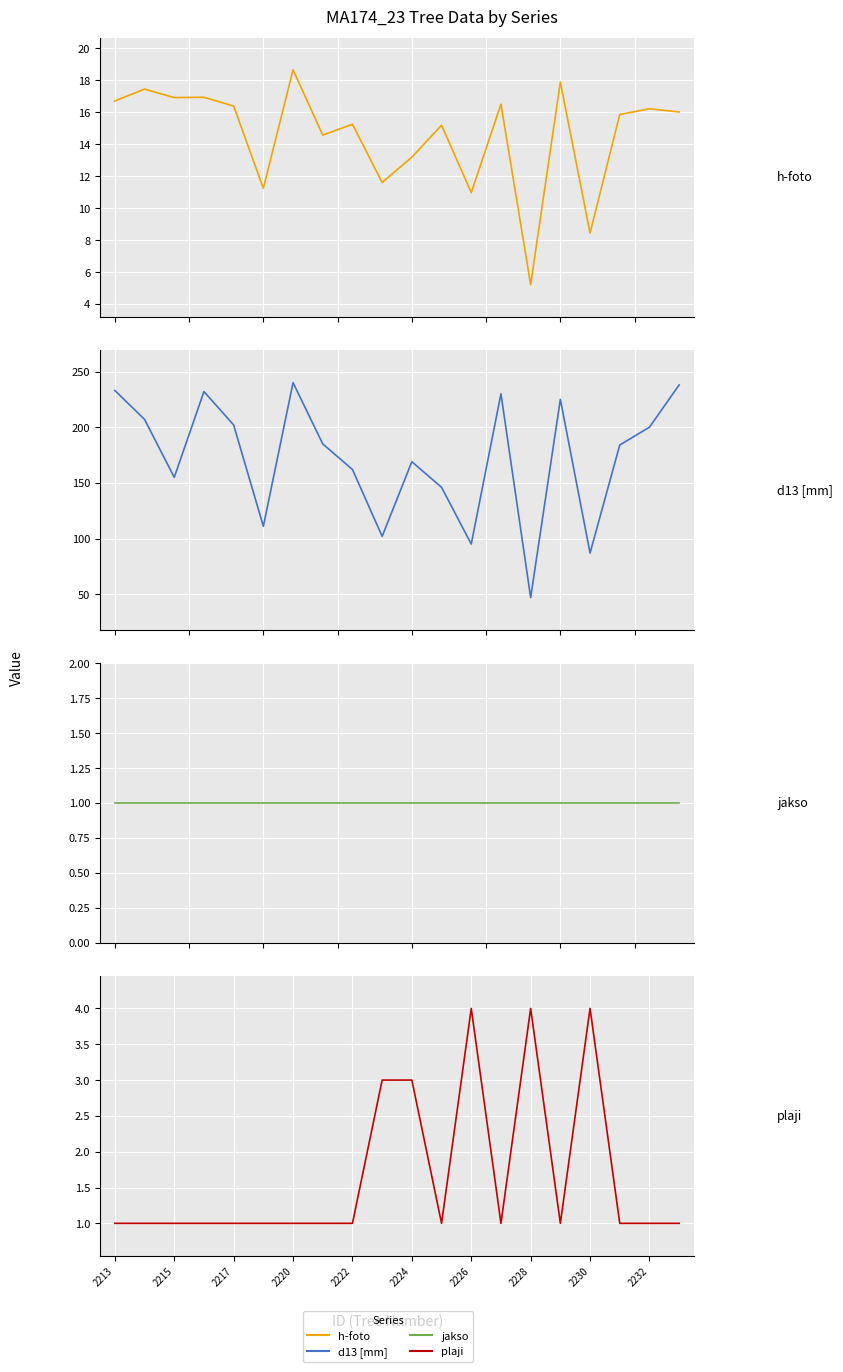

Is it true that h-foto equals 5.2 at 2228?

True